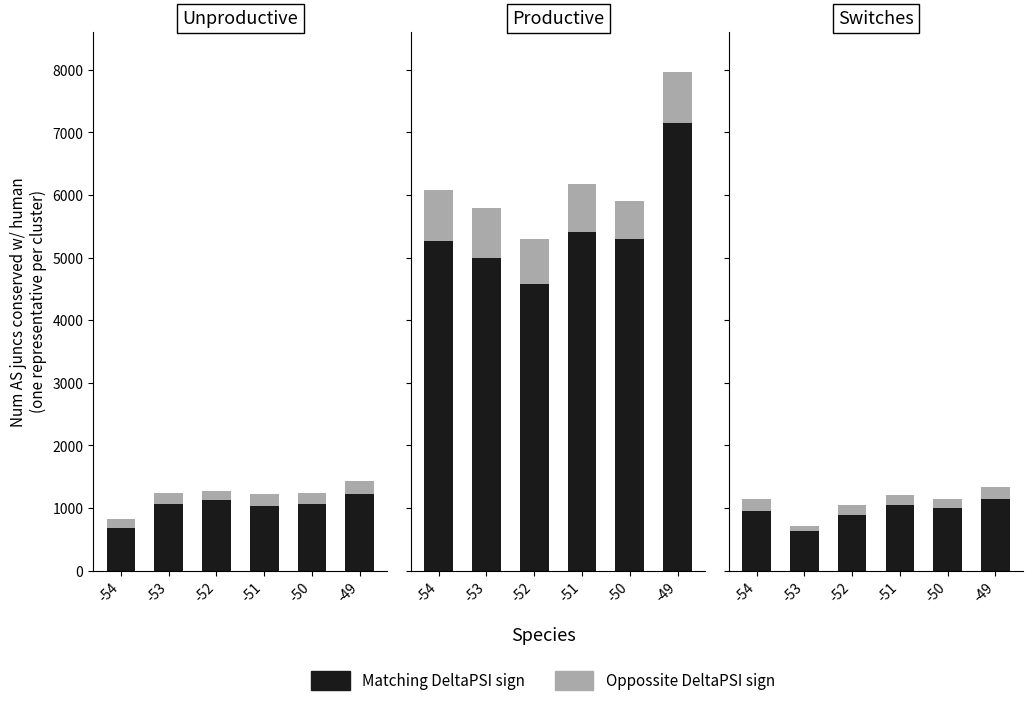

List the series in order of their overall mean, lowest first.

Oppossite DeltaPSI sign, Matching DeltaPSI sign